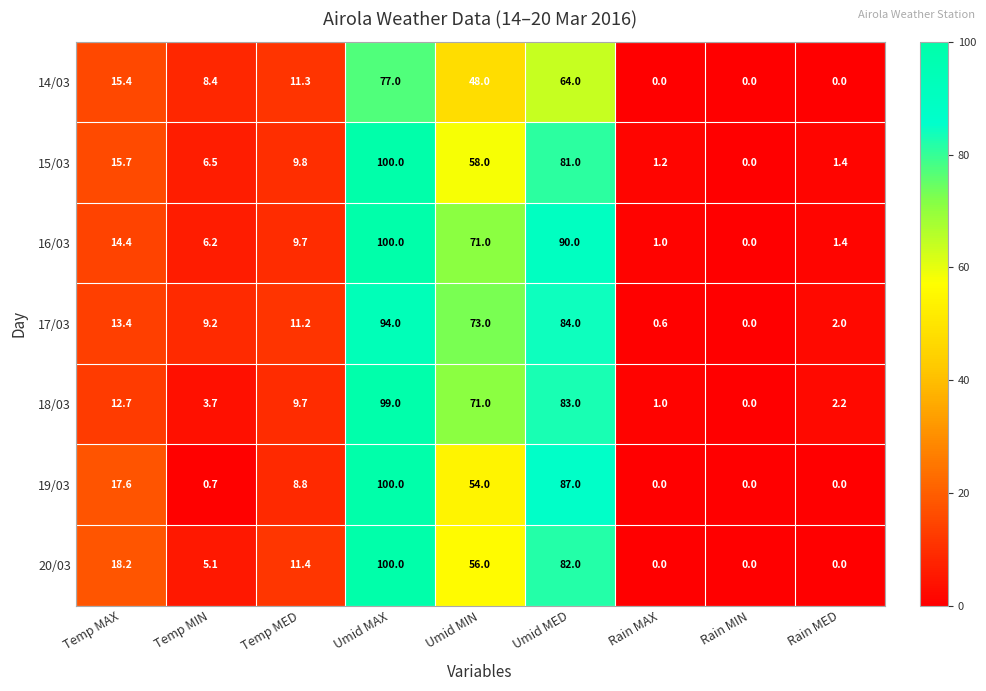

Where is 16/03 nearest to the value 50?

Umid MIN